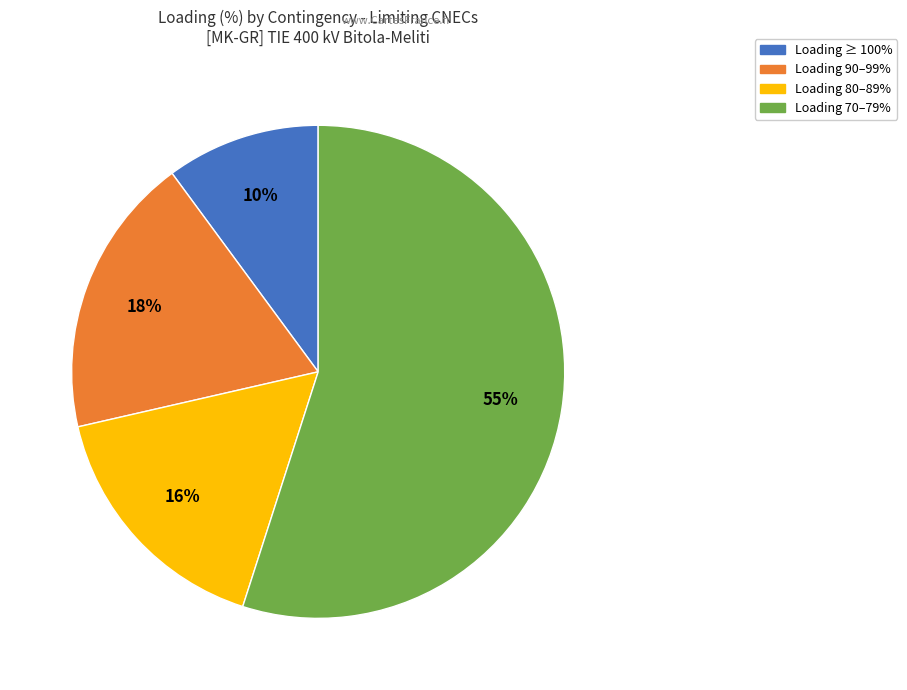

To the nearest percent, what is the average slice percentage?

25%